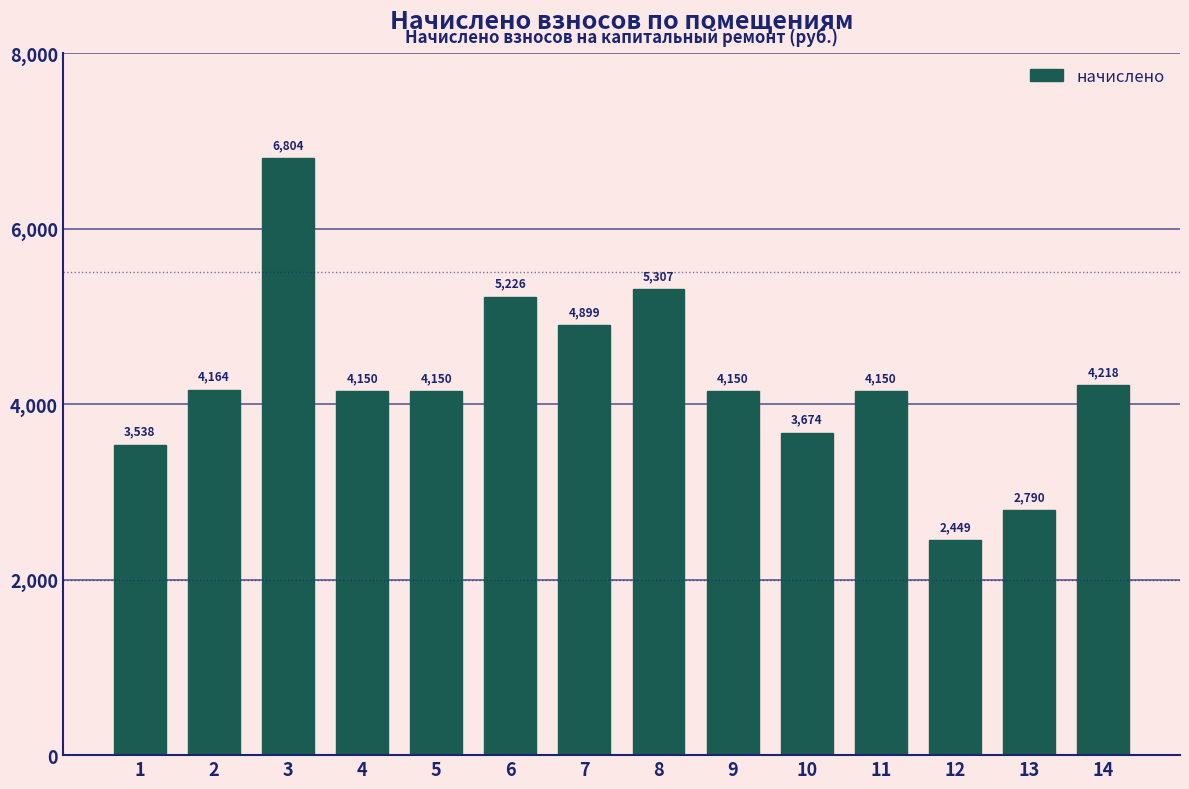

Which label corresponds to the smallest value in the chart?

12